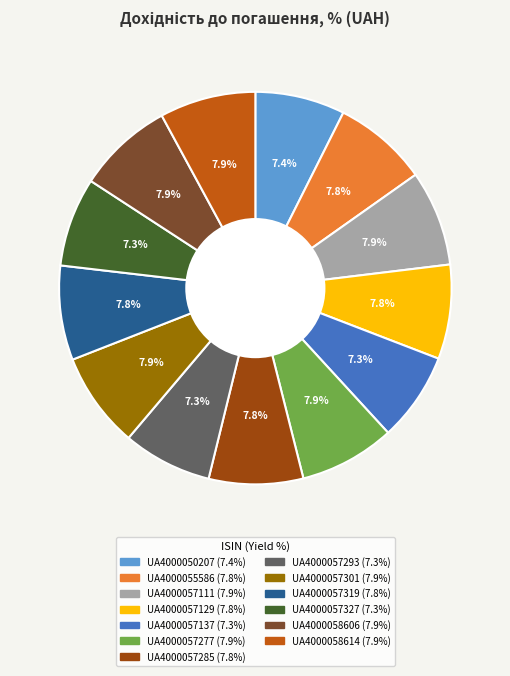

Approximately how many times larger is the value at UA4000057111 compared to UA4000057137?

1.1